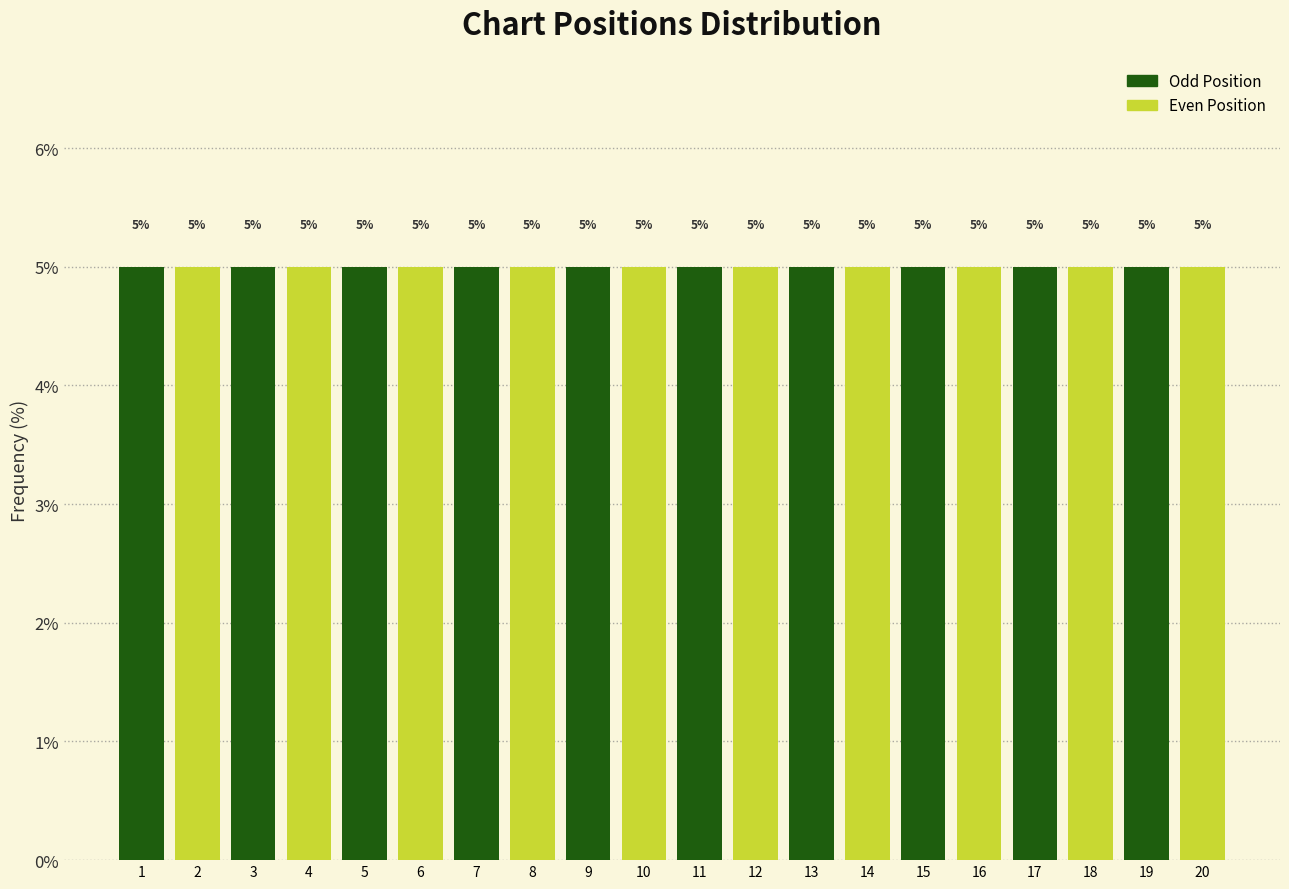

What is the height of the bar covering 19.5 to 20.5 on the x-axis?

5